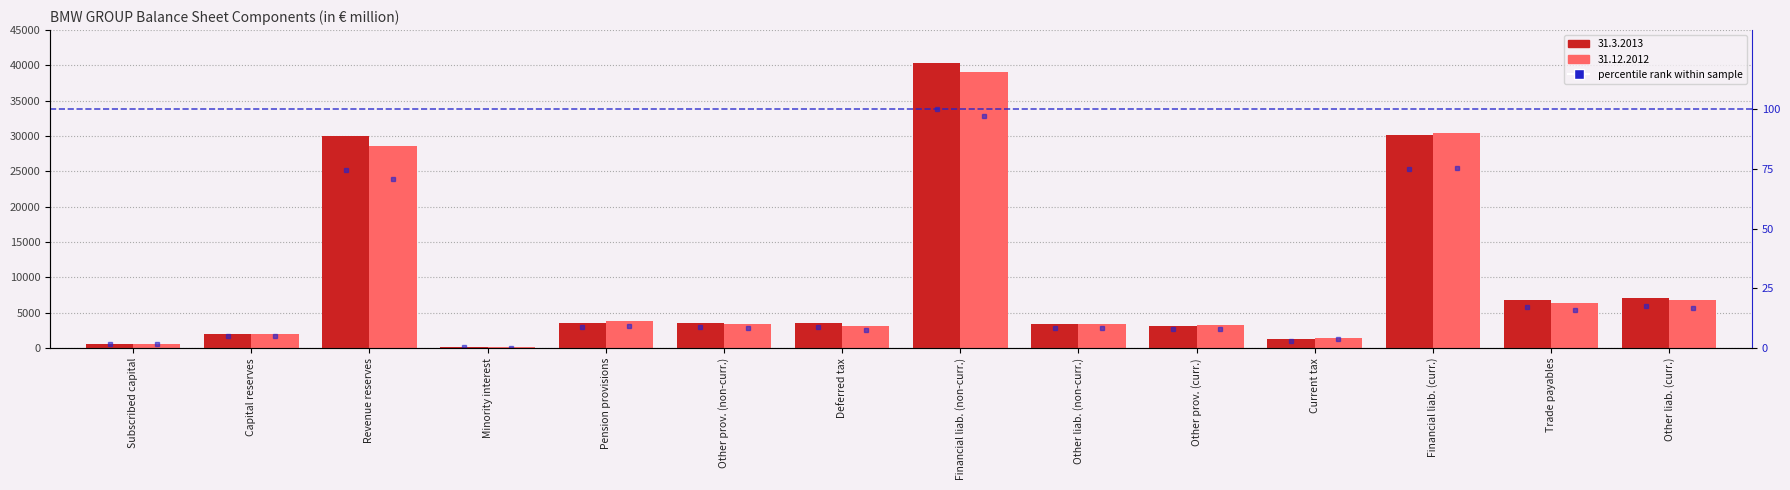

What is the smallest value displayed?

0.3